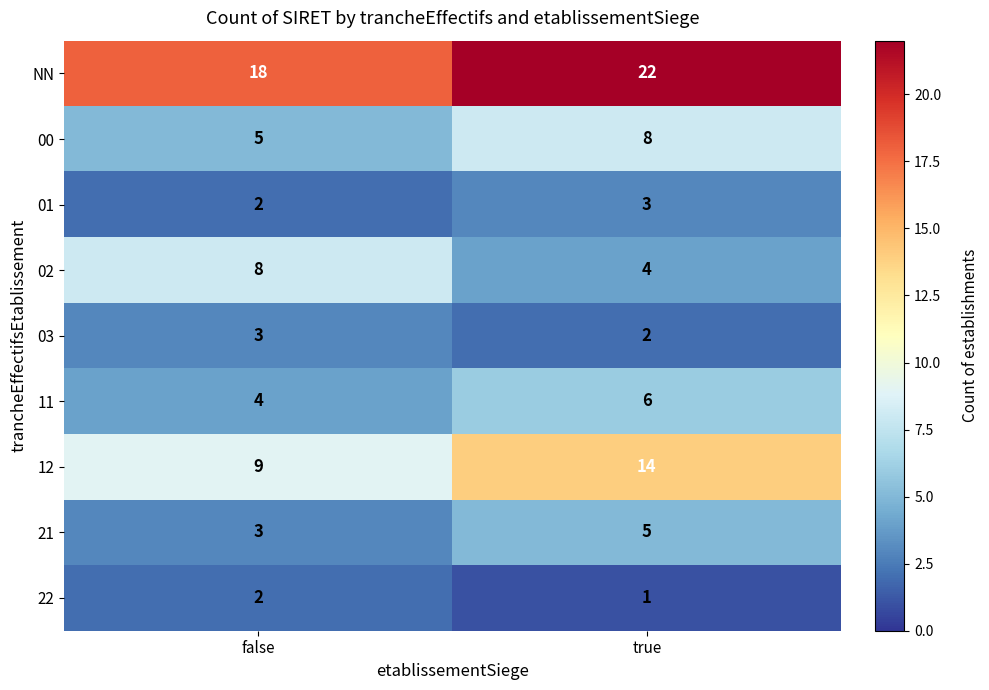

Reading right to left, list all the values displayed in this chart.

NN: true=22	false=18
00: true=8	false=5
01: true=3	false=2
02: true=4	false=8
03: true=2	false=3
11: true=6	false=4
12: true=14	false=9
21: true=5	false=3
22: true=1	false=2